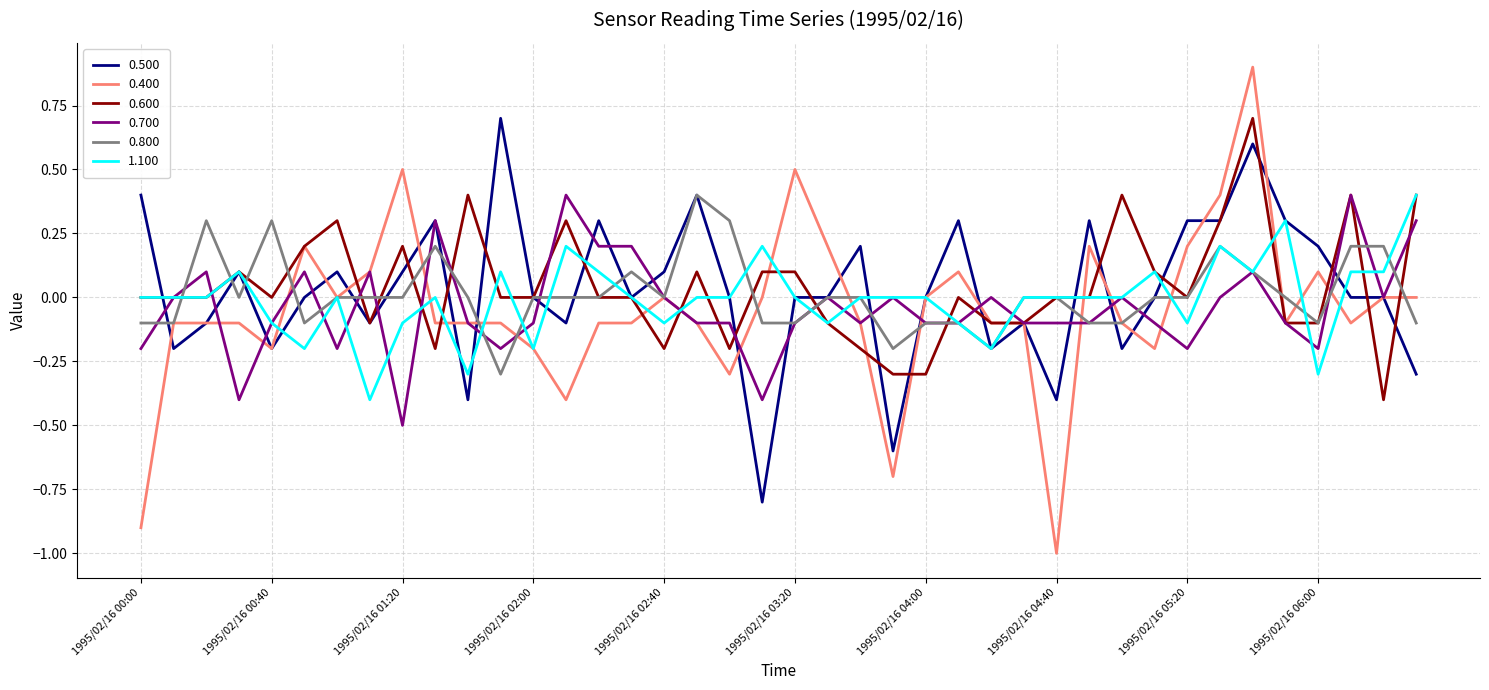

What is the lowest value of the 0.800 series?

-0.3